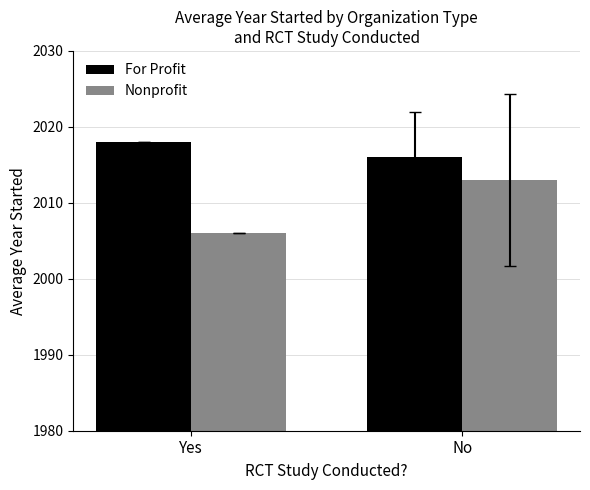

The For Profit series shows 2016 at No. True or false?

True